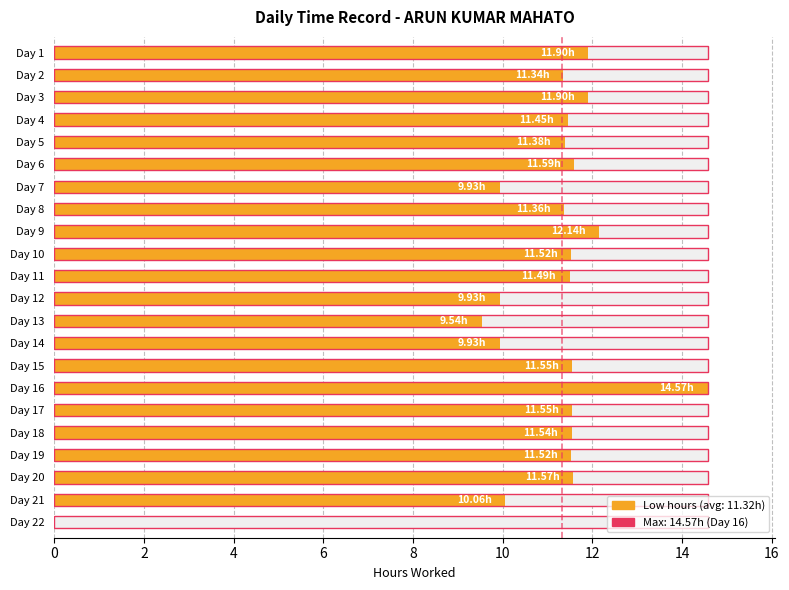

What is the maximum value shown in the chart?

14.6